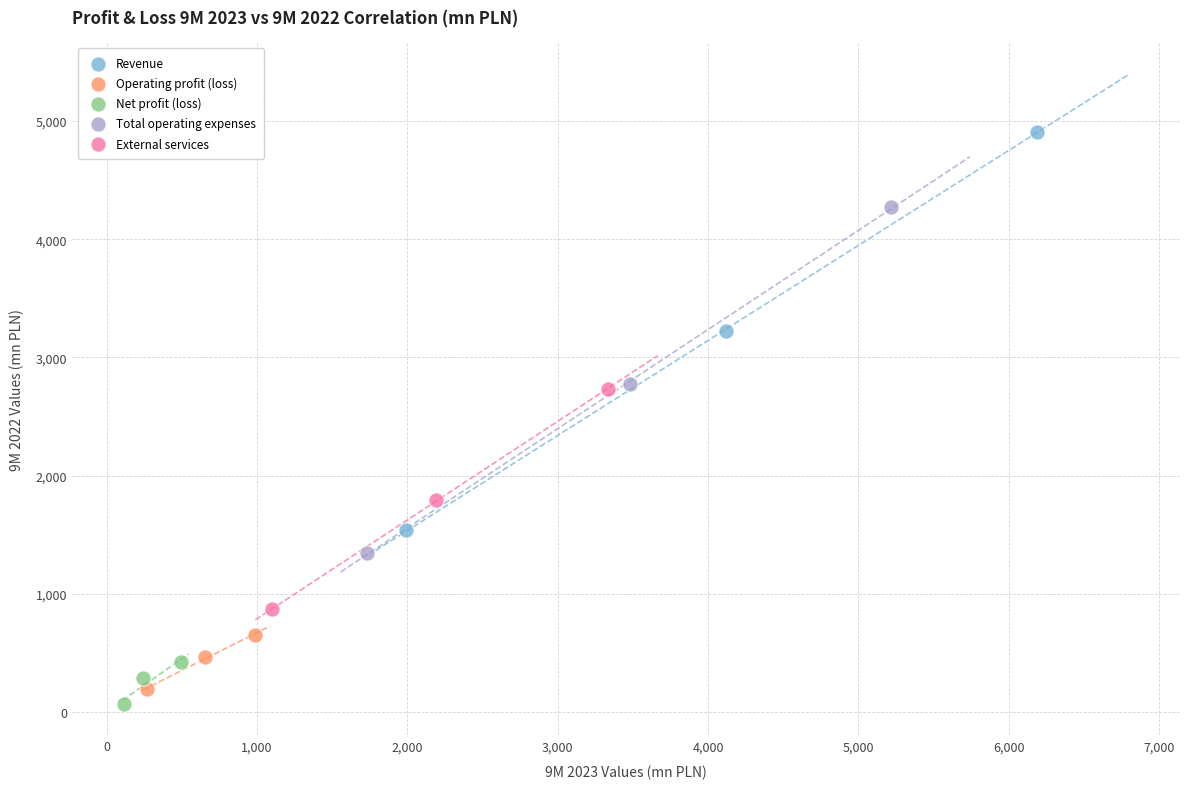

What are all the series names shown in the legend?

Revenue, Operating profit (loss), Net profit (loss), Total operating expenses, External services